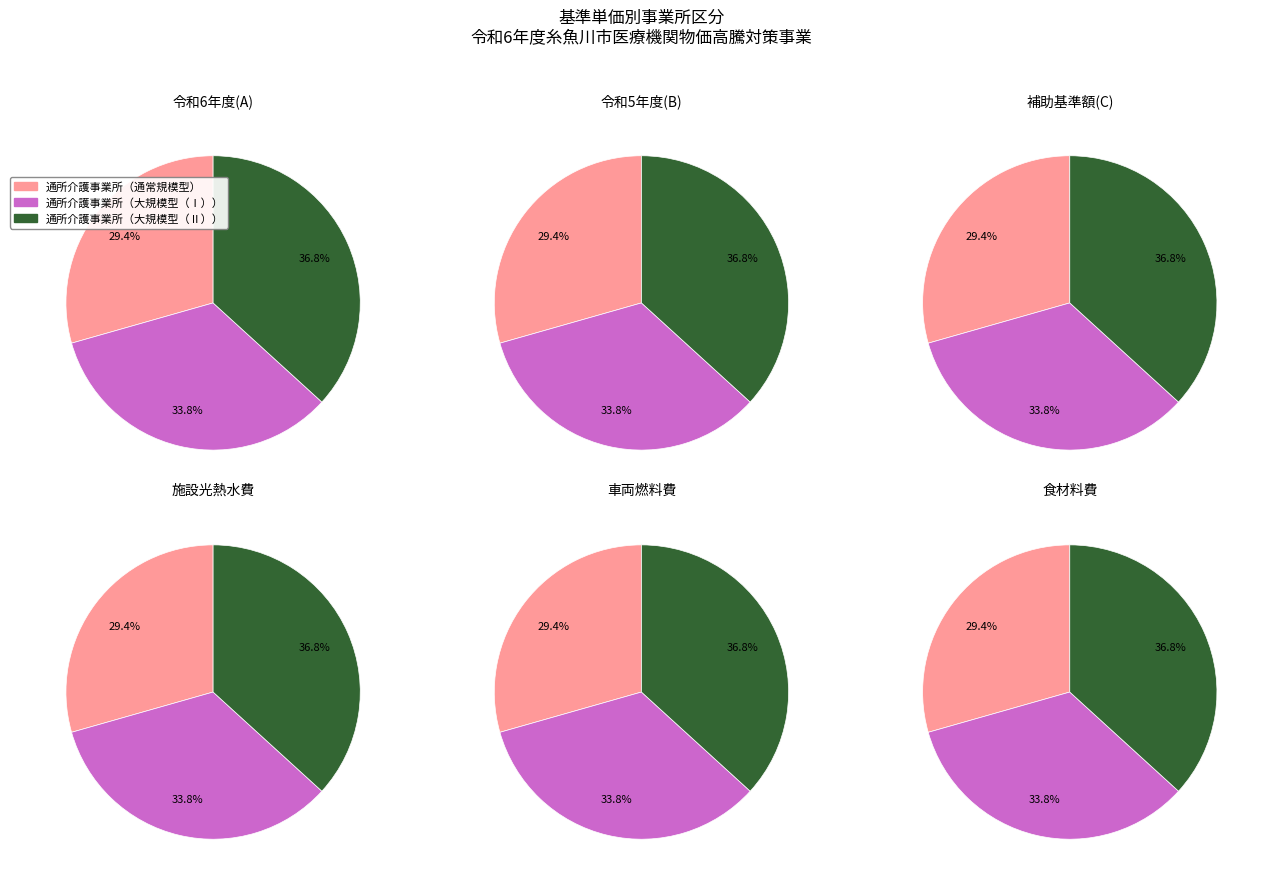

How many segments does this pie chart have?

3